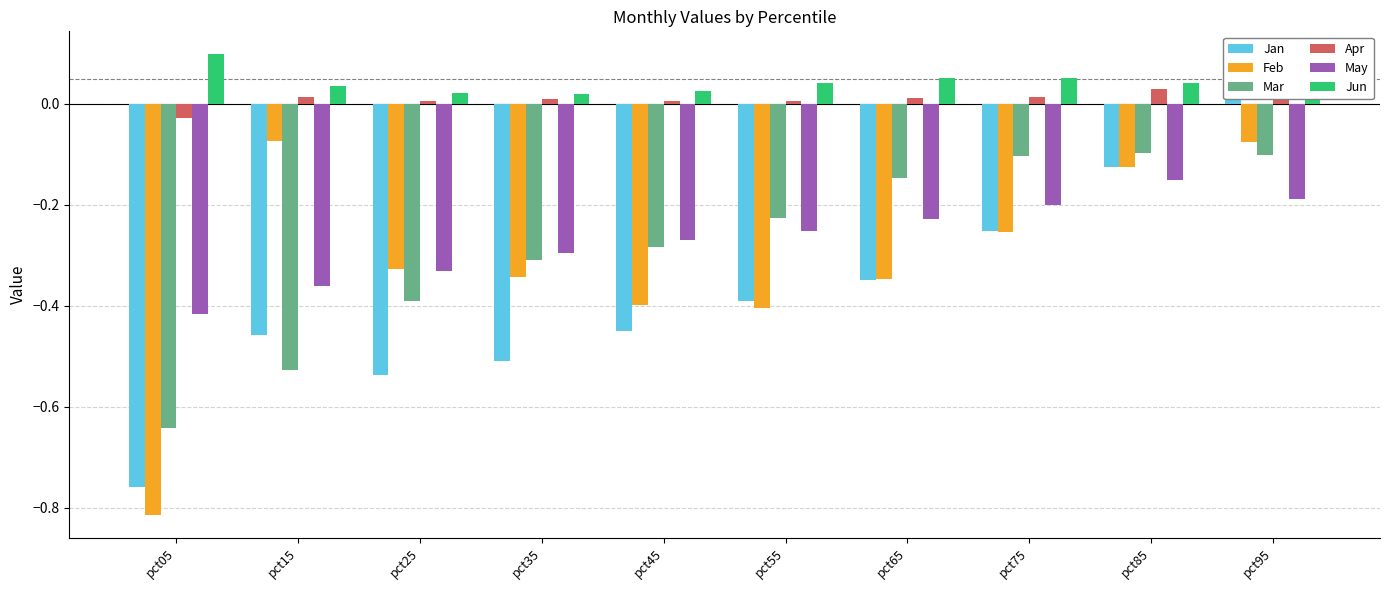

Which label corresponds to the largest value in the chart?

pct05